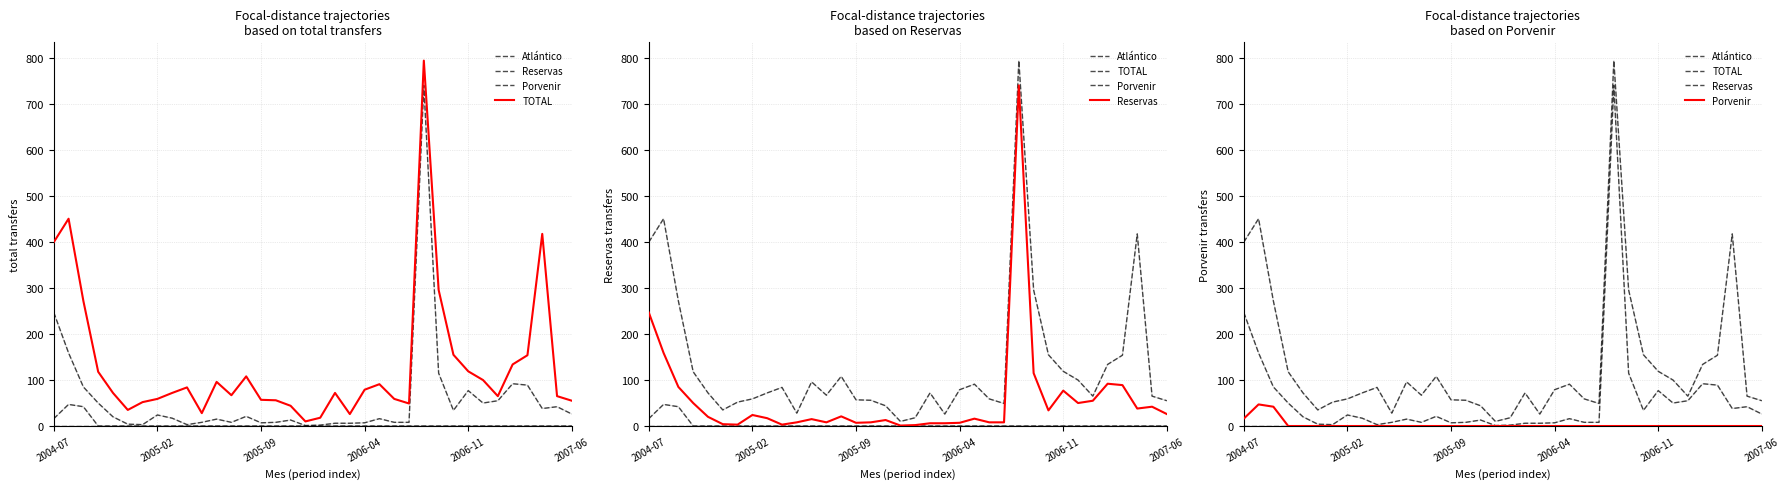

At which category is the sum across all series the highest?

25